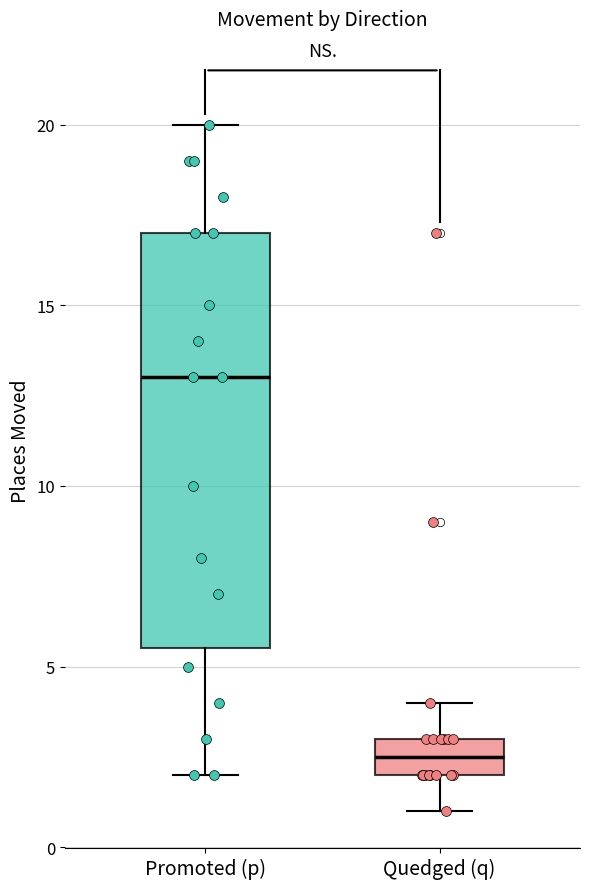

Where does the upper whisker of the box for Quedged (q) end on the y-axis? The values are not printed on the chart, so give them approximately, as read against the axis.

4.0